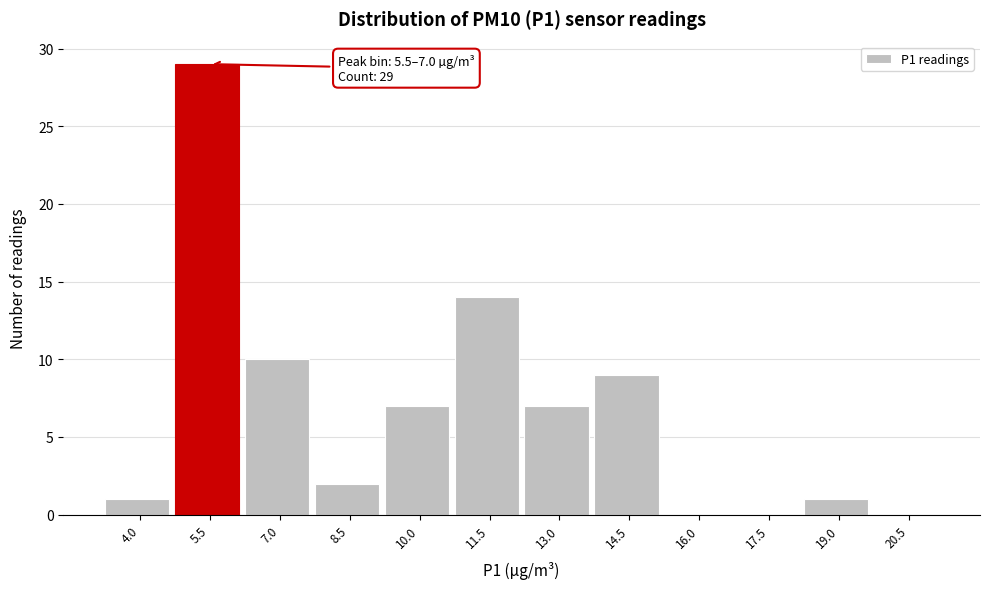

Reading right to left, list all the values displayed in this chart.

20.5=0	19.0=1	17.5=0	16.0=0	14.5=9	13.0=7	11.5=14	10.0=7	8.5=2	7.0=10	5.5=29	4.0=1